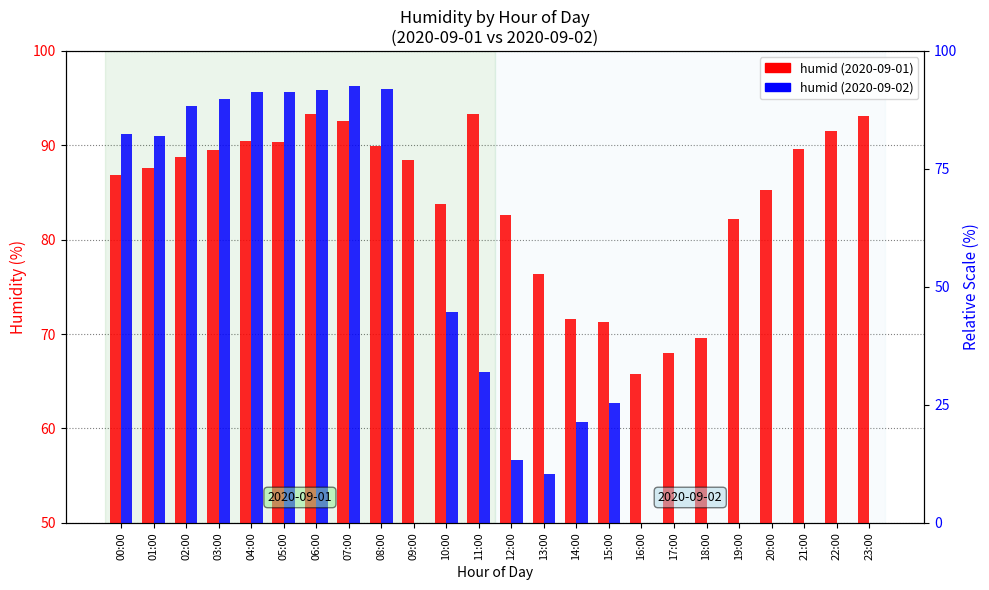

Which series has the largest range (max minus min)?

humid (2020-09-02)